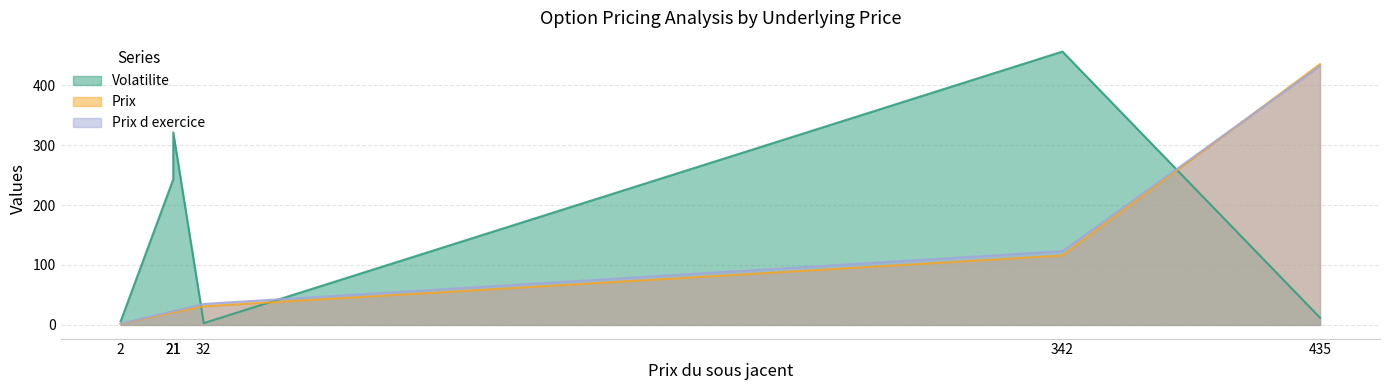

Reading left to right, transcribe all the data shown in this chart.

Volatilite: 6.0	243.0	321.0	3.0	456.0	12.0
Prix: 1.7	21.0	20.8	31.1	115.8	435.0
Prix d exercice: 2.0	23.0	23.0	35.0	123.0	432.0